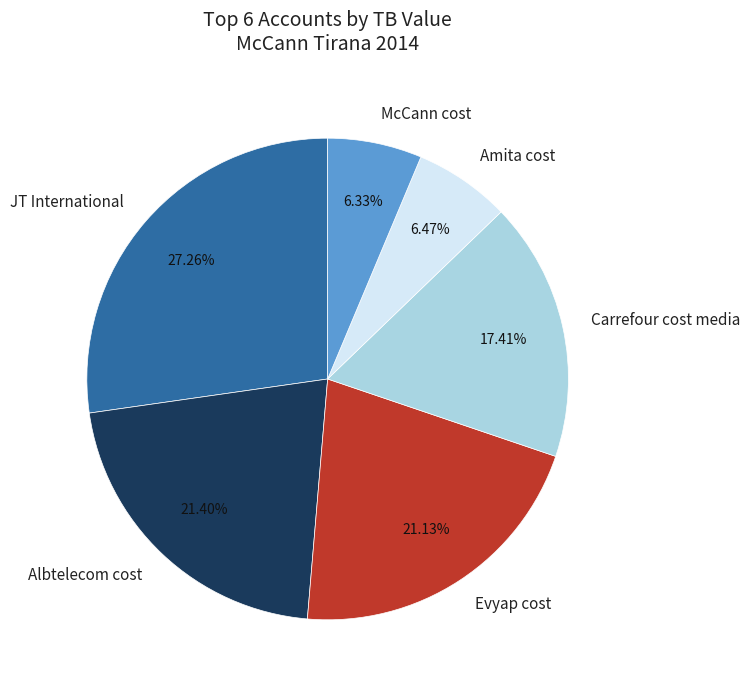

What percentage is the Carrefour cost media slice, to the nearest percent?

17%